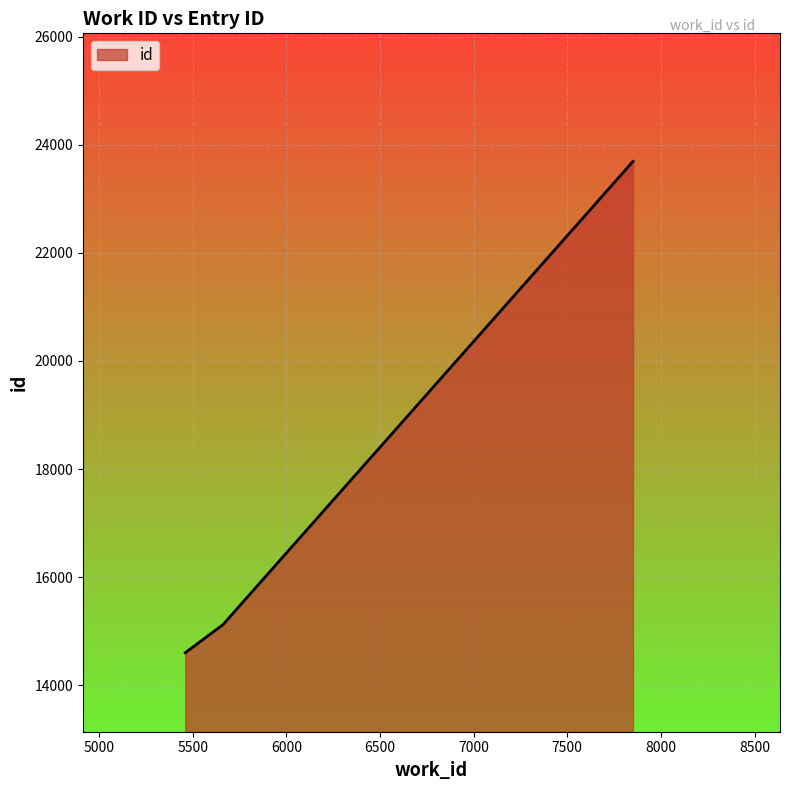

What is the sum of all values?

53418